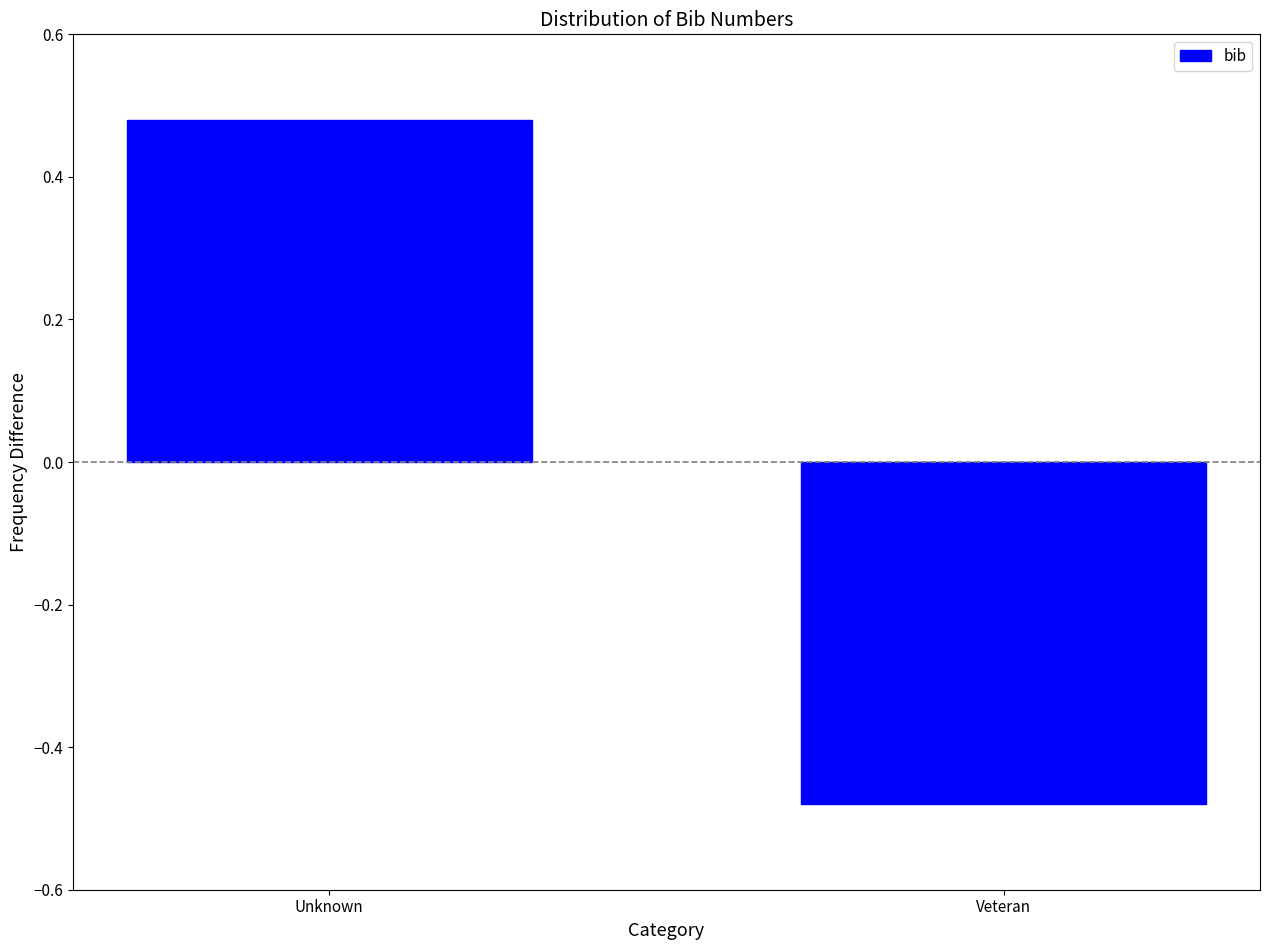

What is the change in value from Unknown to Veteran?

-1.0